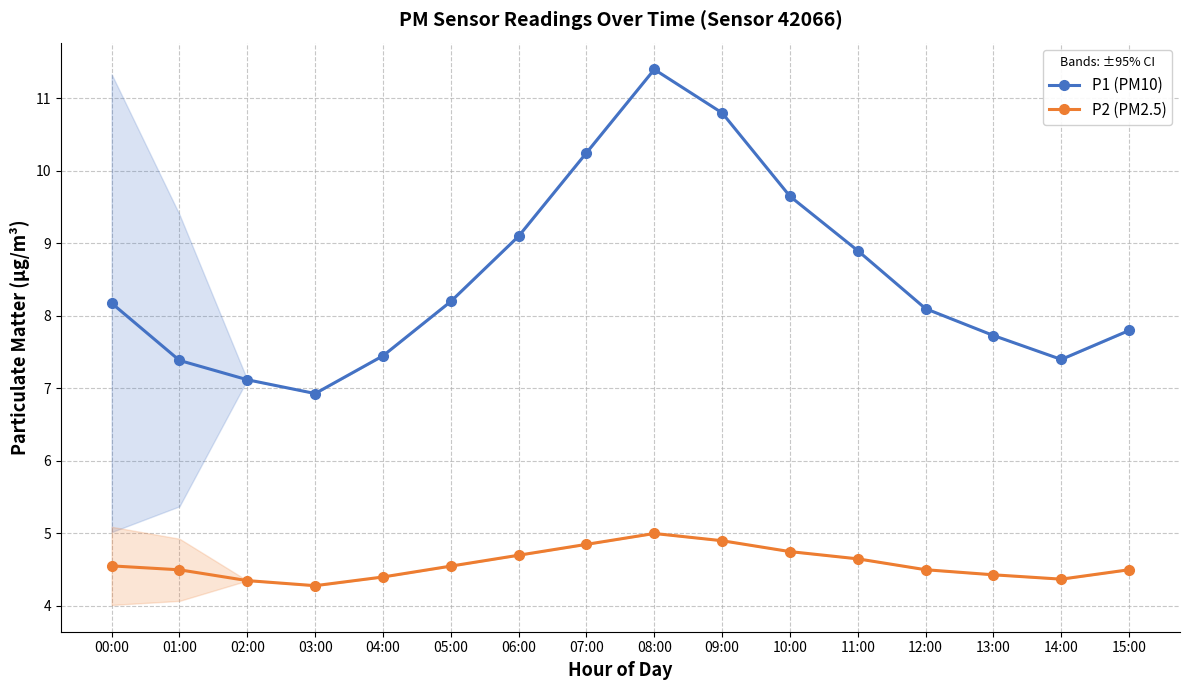

Does the chart display data point markers on the line(s)?

Yes